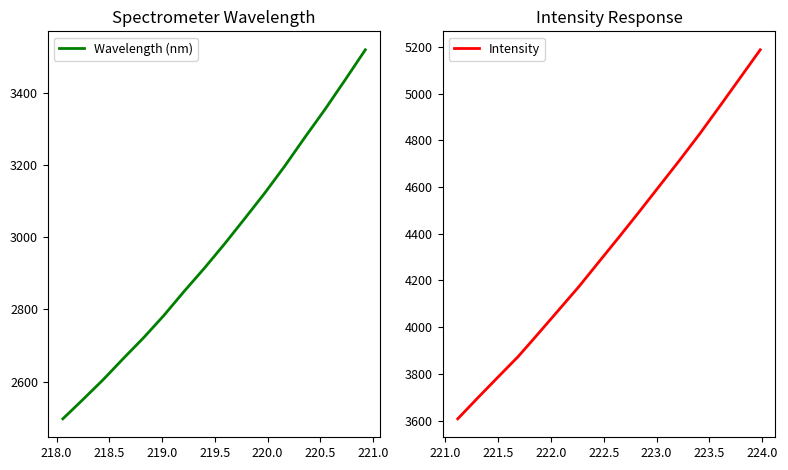

What is the greatest value displayed?

5187.7